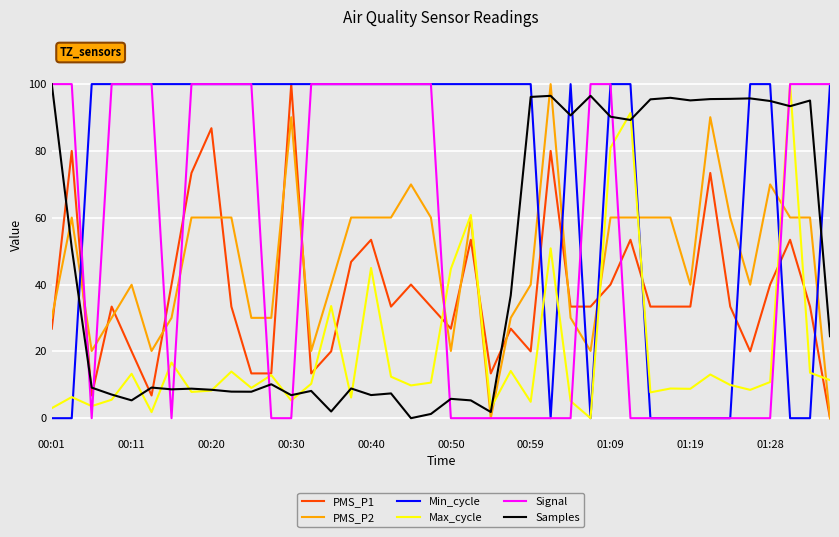

Which series has the largest total across all categories?

Min_cycle